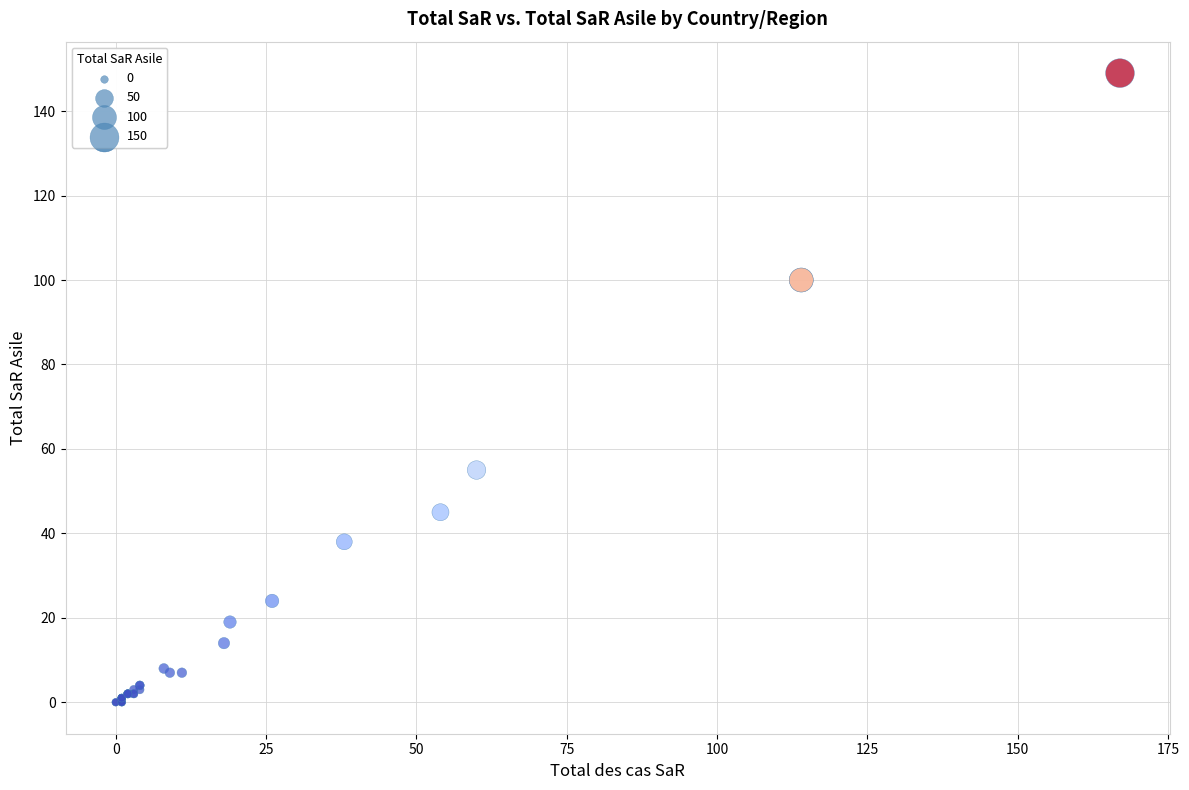

What Y value in the scatter plot is closest to 74?

55